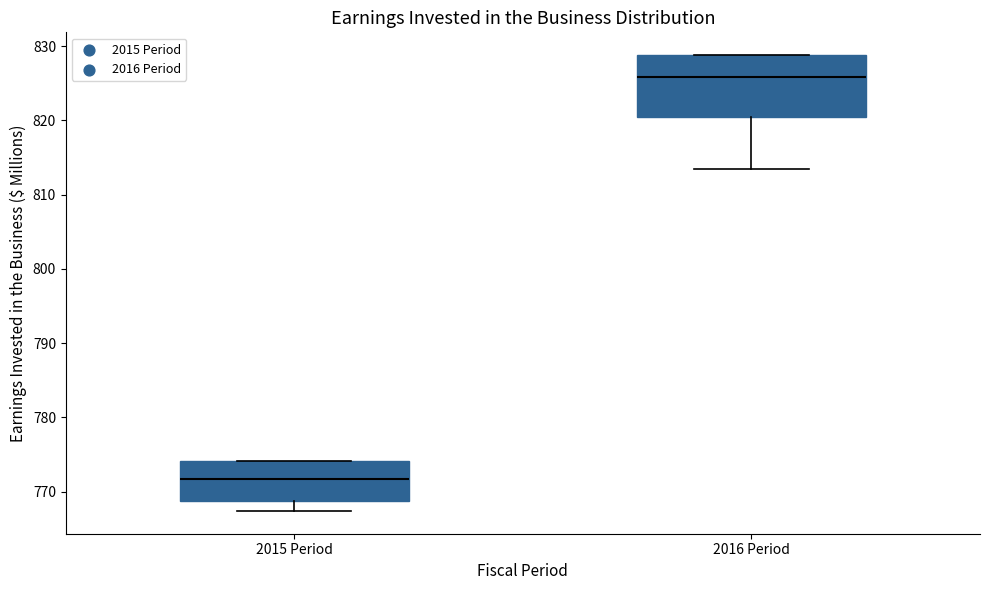

Where does the lower whisker of the box for 2015 Period end on the y-axis? The values are not printed on the chart, so give them approximately, as read against the axis.

767